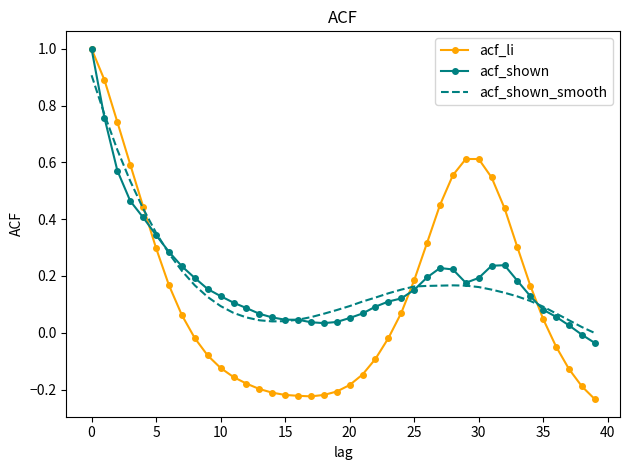

Which series has the widest spread of values?

acf_li